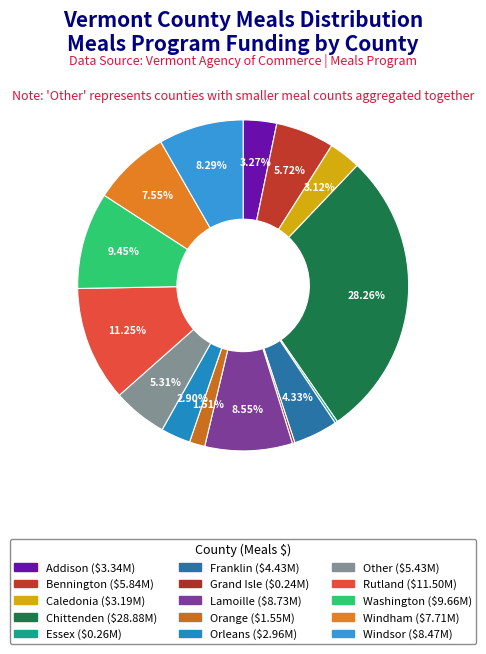

To the nearest percent, what is the difference between the Caledonia and Windham slice percentages?

4%